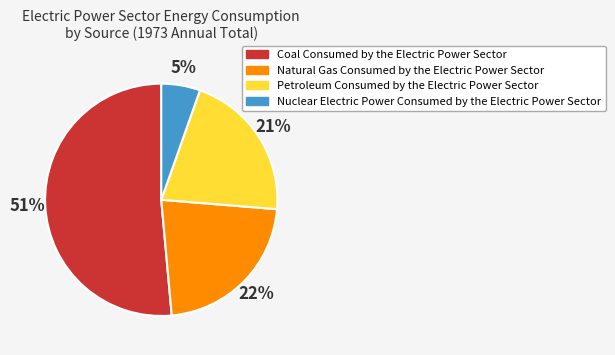

How many segments does this pie chart have?

4